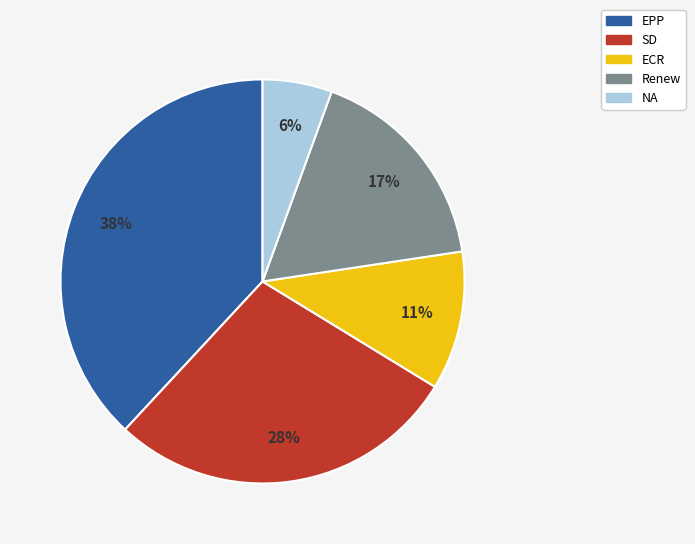

Rank the categories by value from highest to lowest.

EPP, SD, Renew, ECR, NA